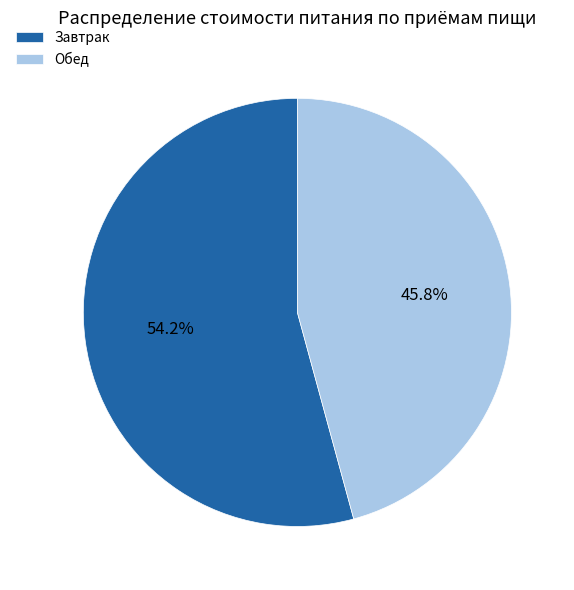

What is the majority slice?

Завтрак